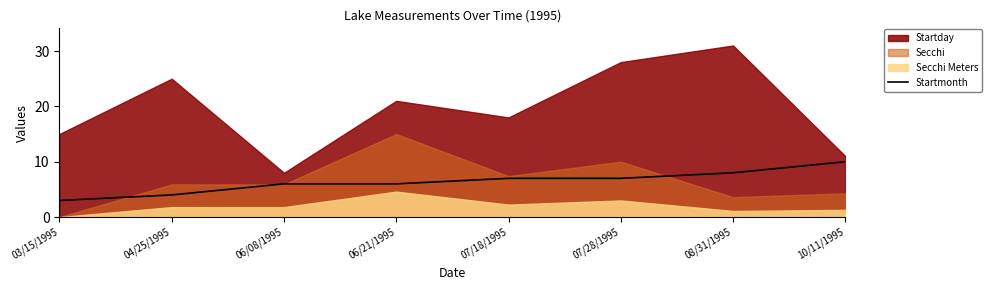

How many categories are shown in the chart?

8